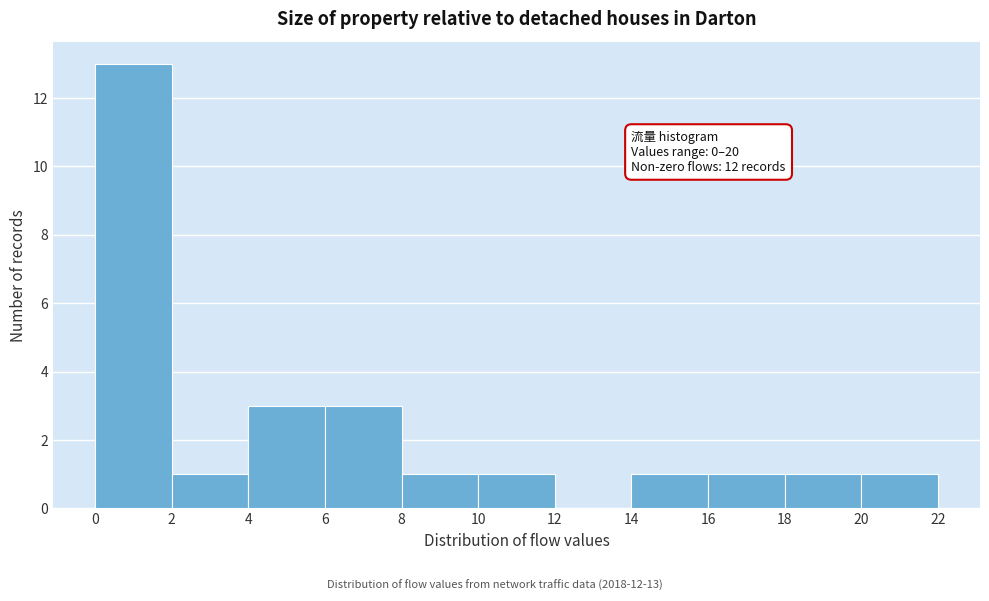

Which range on the x-axis has the tallest bar?

0 to 2